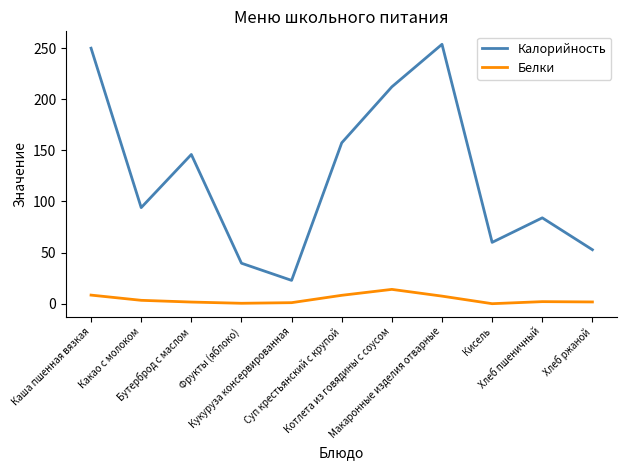

Is this an area chart (filled region under the line)?

No